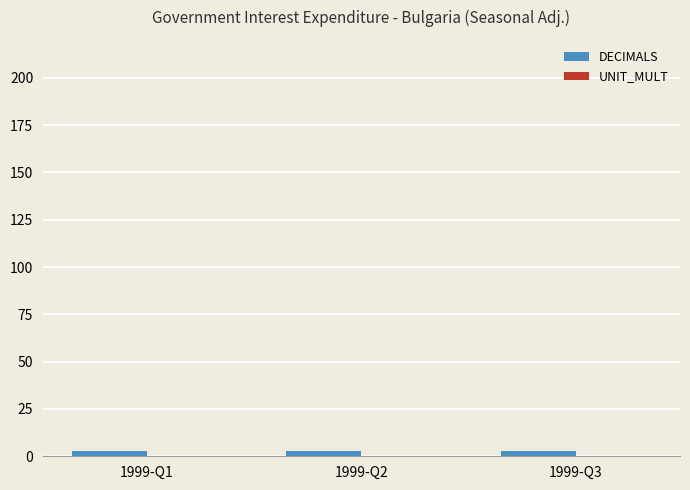

Rank the categories by UNIT_MULT value from highest to lowest.

1999-Q1, 1999-Q2, 1999-Q3